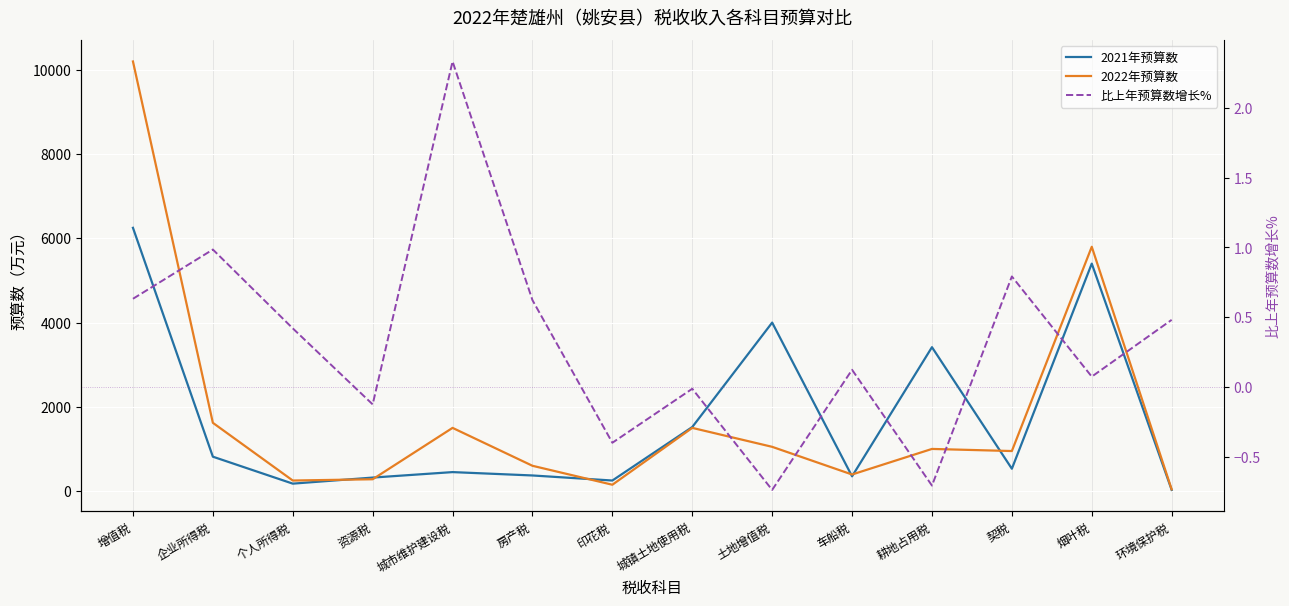

At how many categories does at least one series exceed 6932?

1